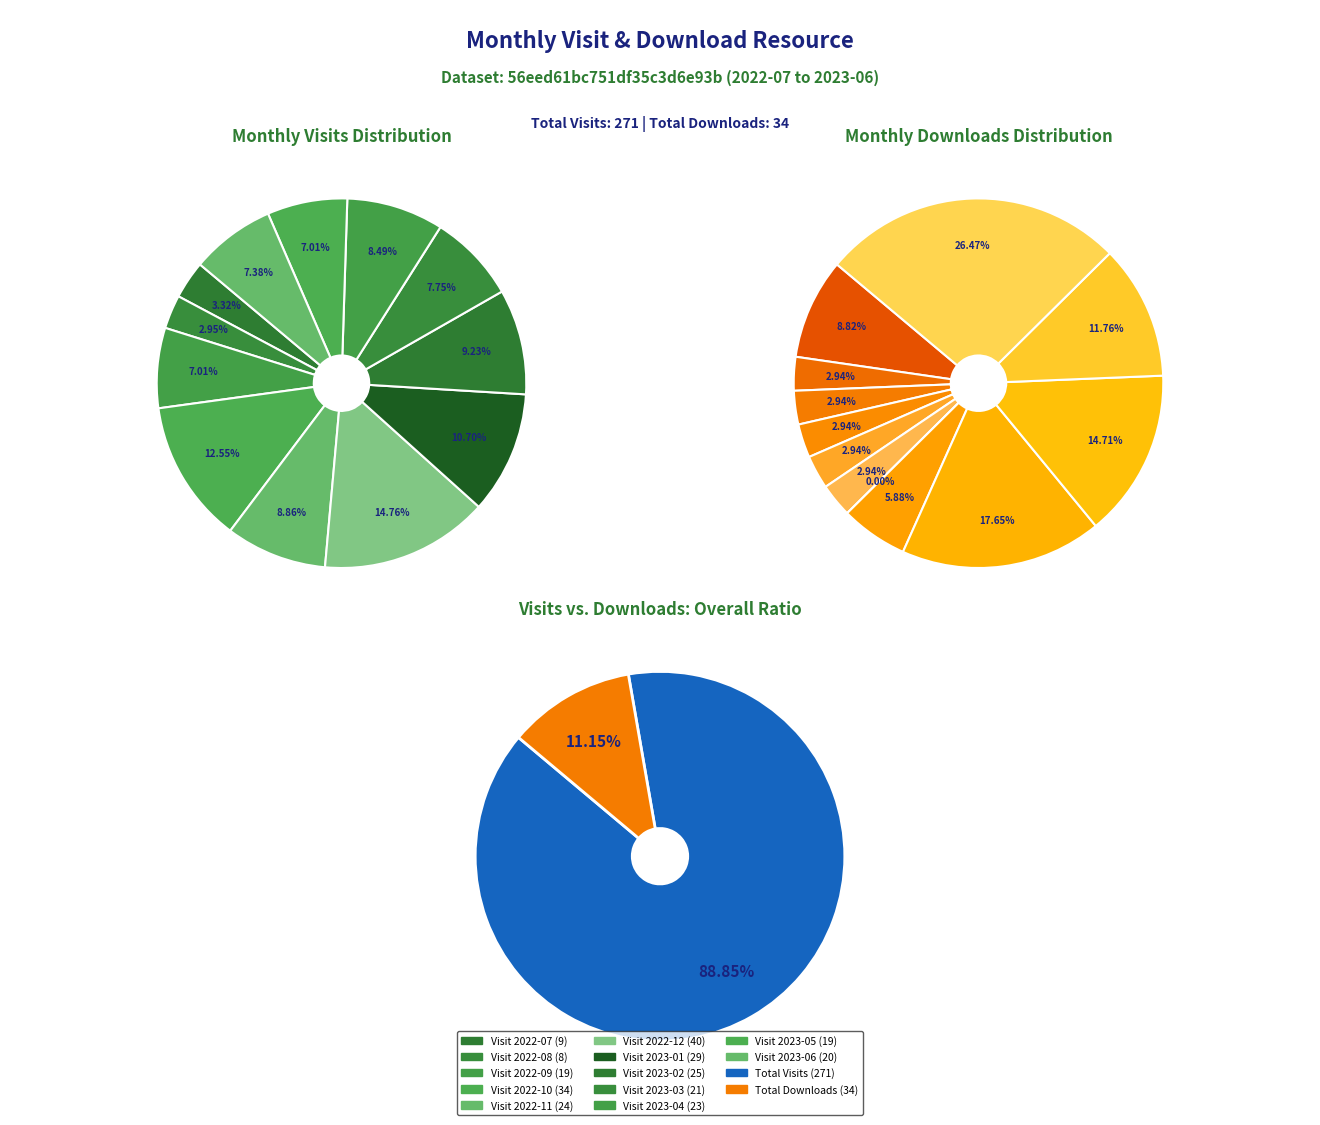

To the nearest percent, what is the combined percentage of 2022-10 and 2023-04?

21%